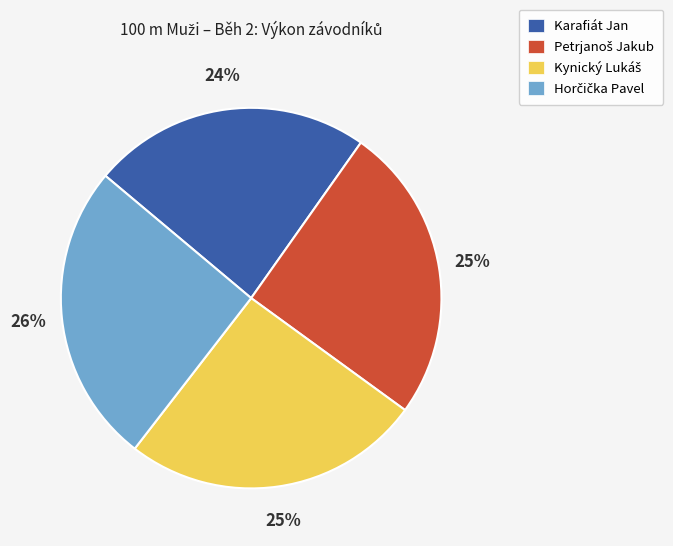

What is the smallest slice in the pie chart?

Karafiát Jan